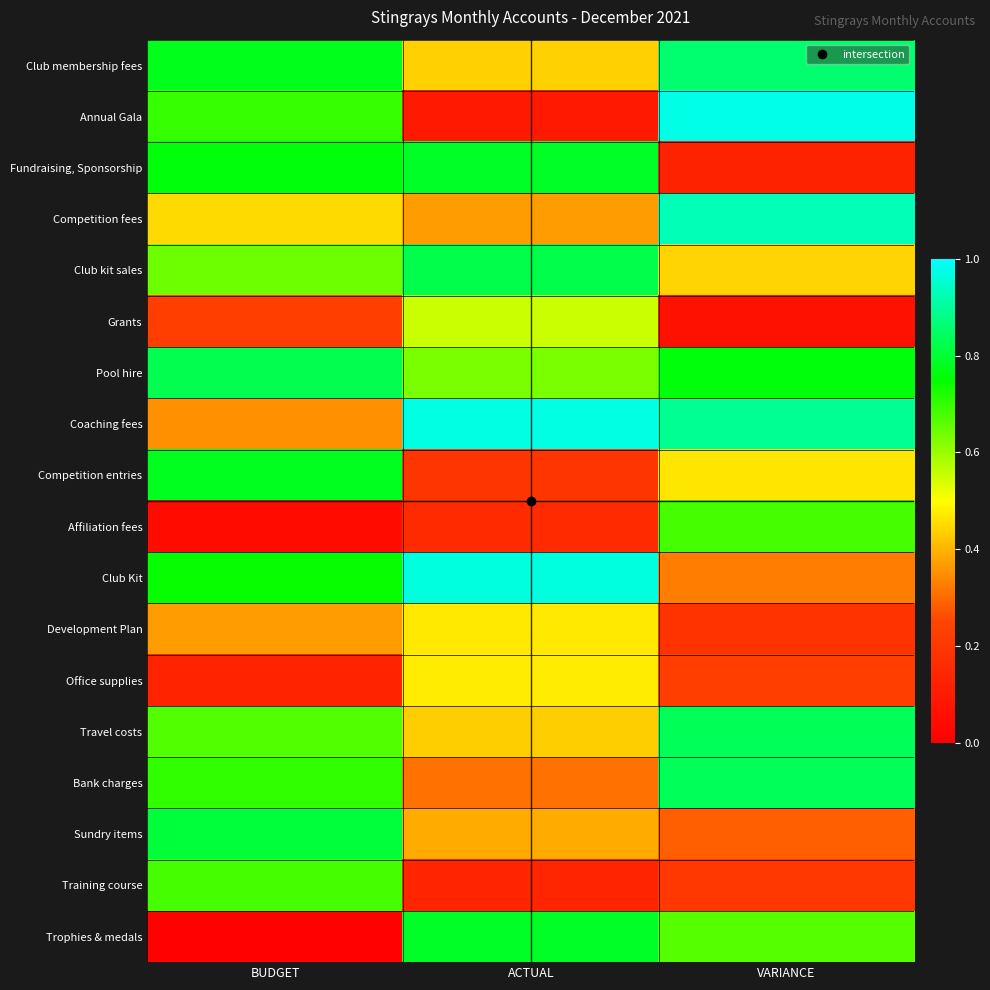

Rank the series at BUDGET from lowest to highest value.

Trophies & medals, Affiliation fees, Office supplies, Grants, Coaching fees, Development Plan, Competition fees, Club kit sales, Travel costs, Training course, Annual Gala, Bank charges, Club Kit, Fundraising, Sponsorship, Club membership fees, Competition entries, Sundry items, Pool hire